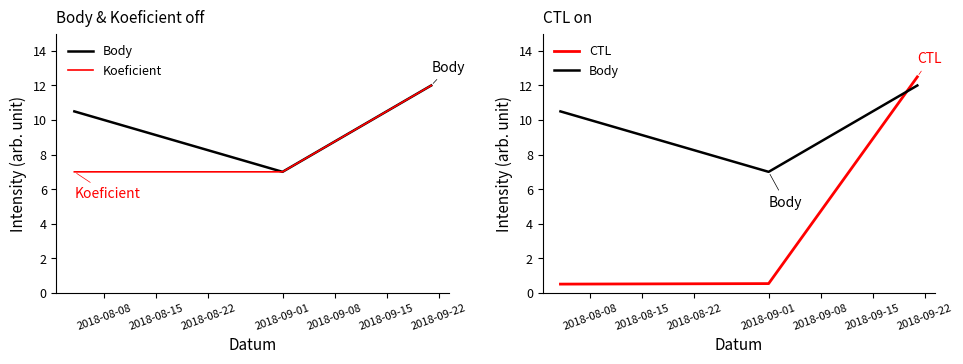

The value of Koeficient at 2018-09-01 is 7.0. True or false?

True